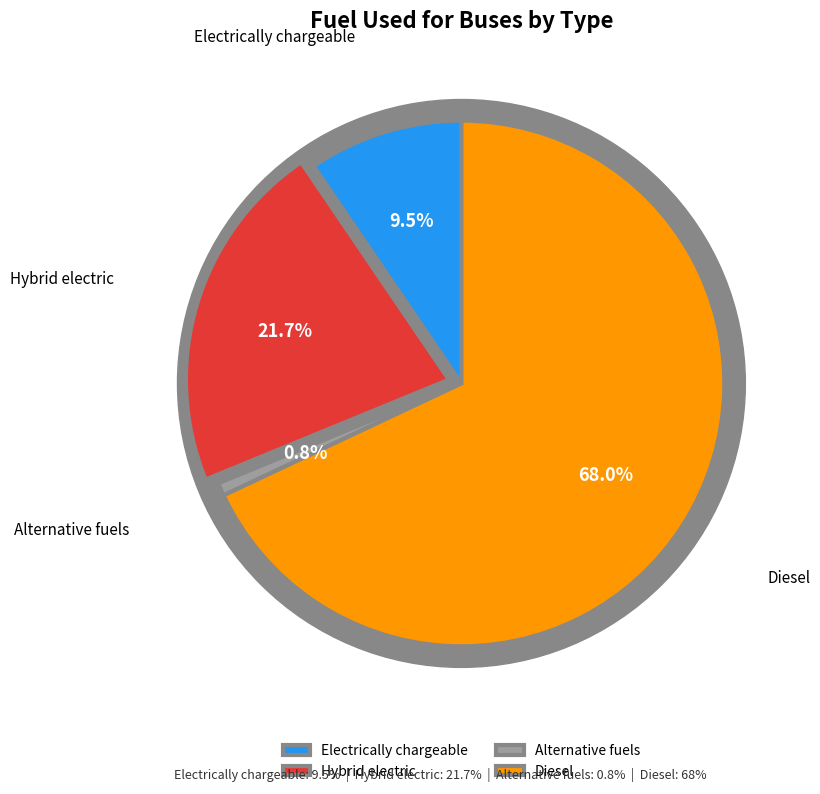

What percentage is the Alternative fuels slice, to the nearest percent?

1%